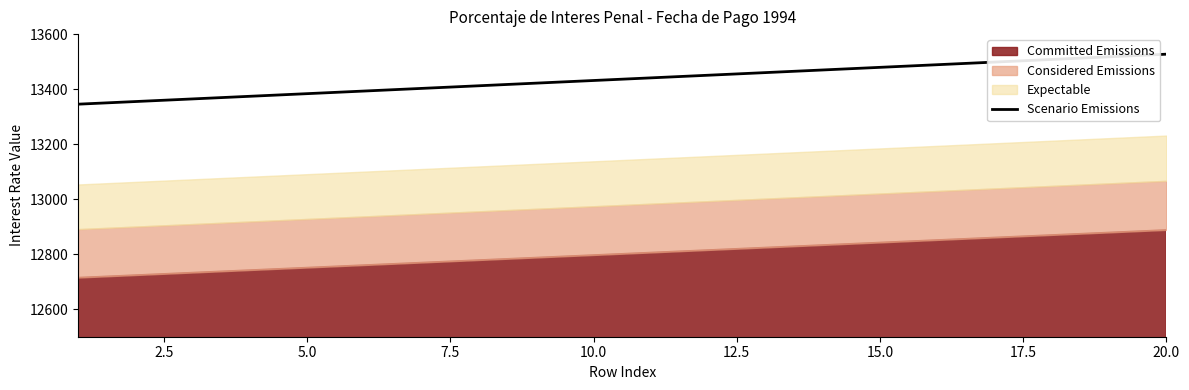

The value of Scenario Emissions at 10.0 is 8079.2. True or false?

False